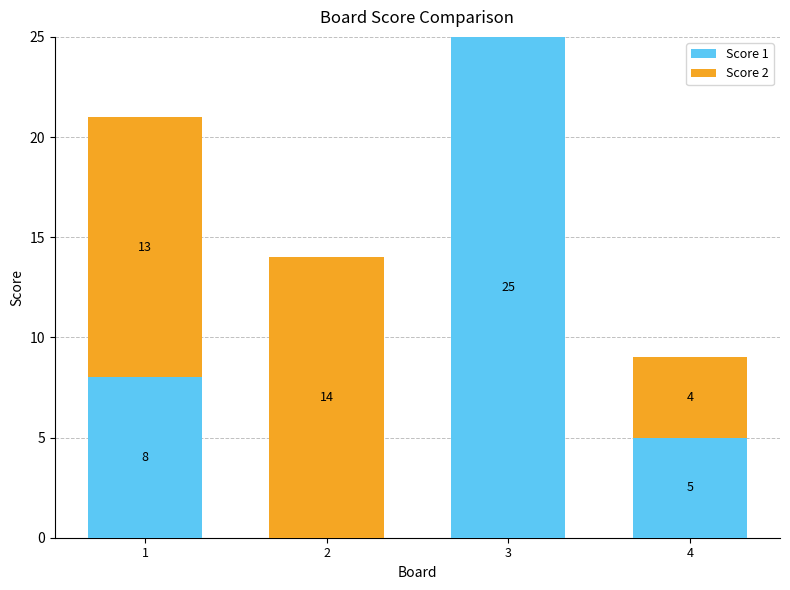

What value does the Score 1 series have at 4?

5